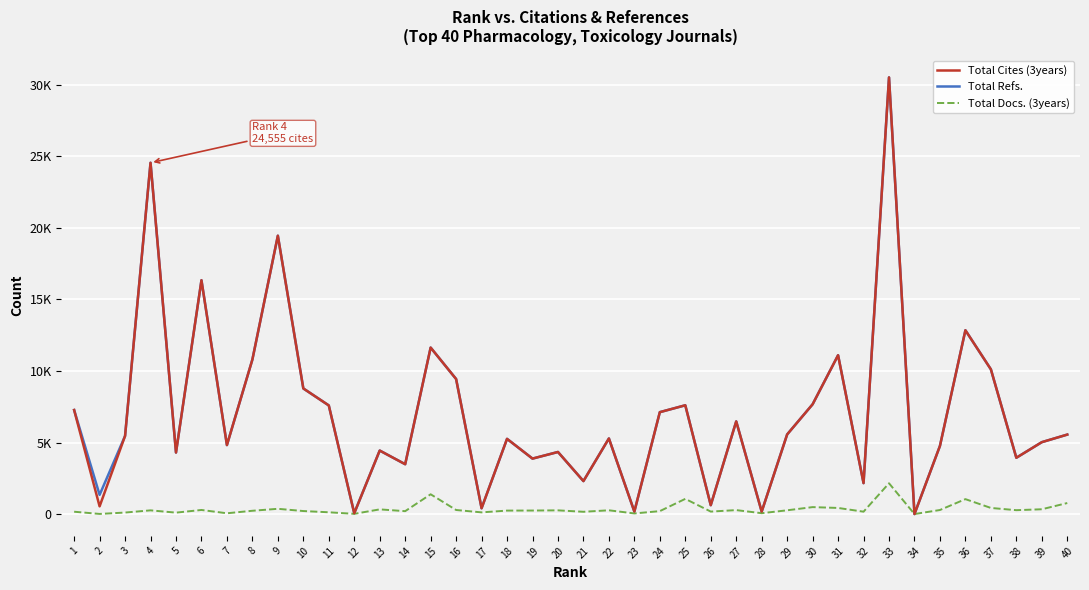

Does the chart display data point markers on the line(s)?

No